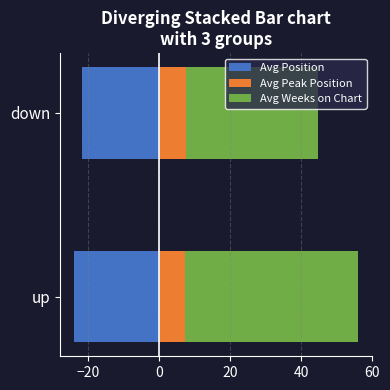

Which series changed the most between up and down?

Avg Weeks on Chart